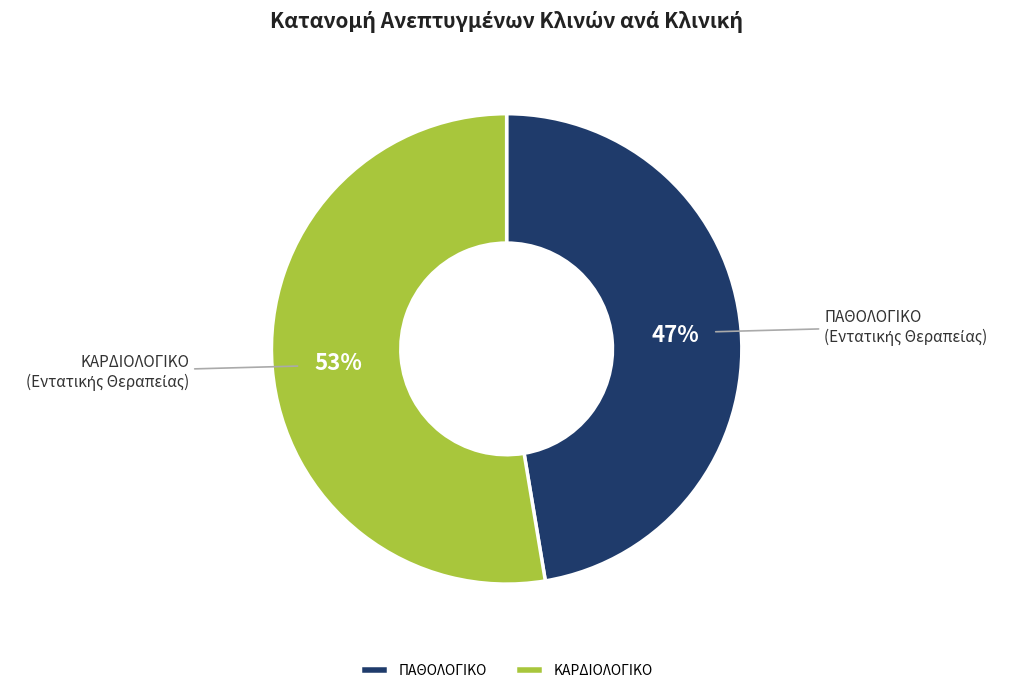

To the nearest percent, what percentage of the pie is ΠΑΘΟΛΟΓΙΚΟ?

47%